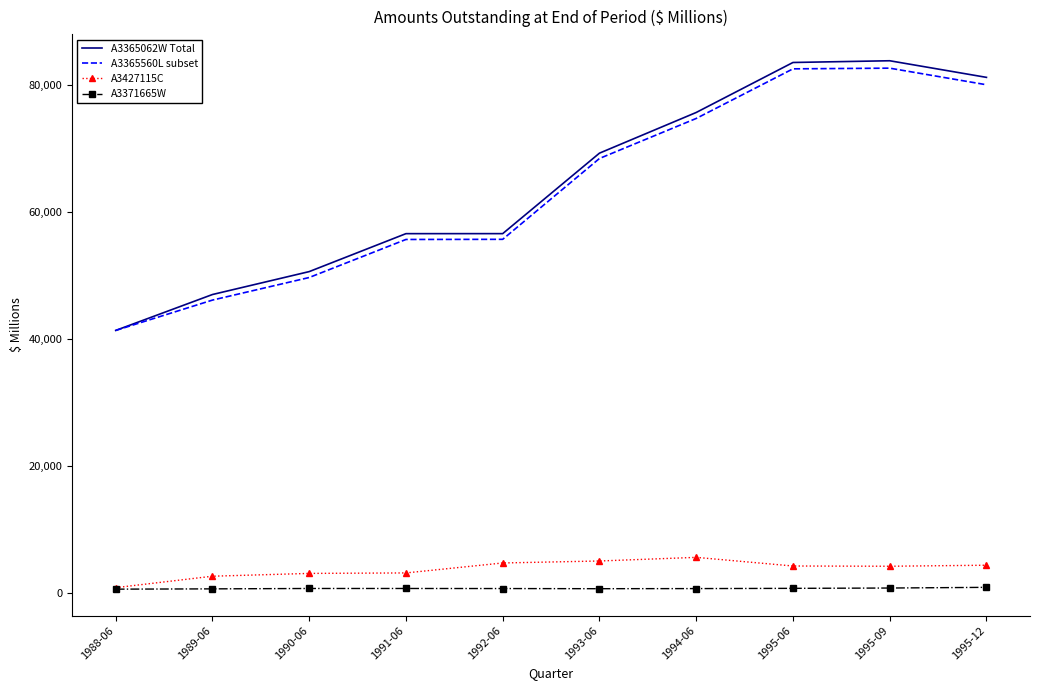

What is the difference between the A3365062W Total values at 1988-06 and 1993-06?

27908